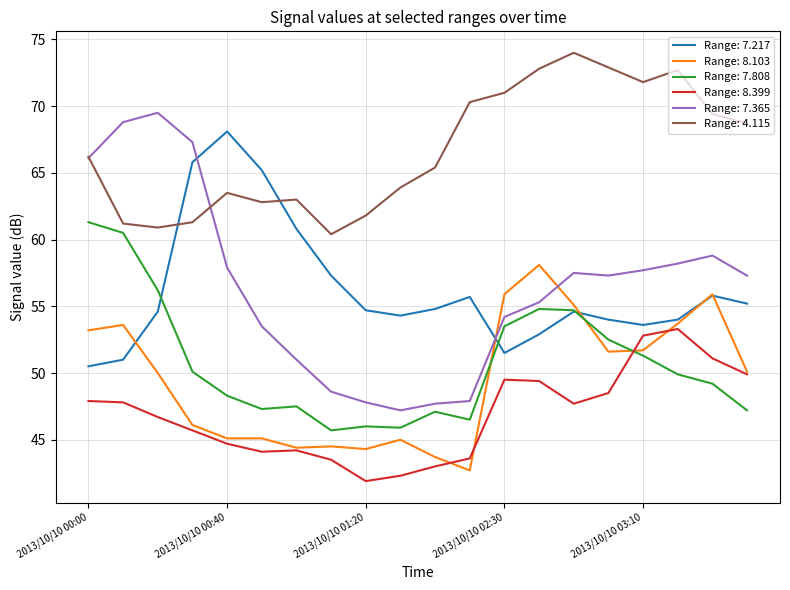

After their last crossing, which series has the higher values: Range: 7.217 or Range: 4.115?

Range: 4.115